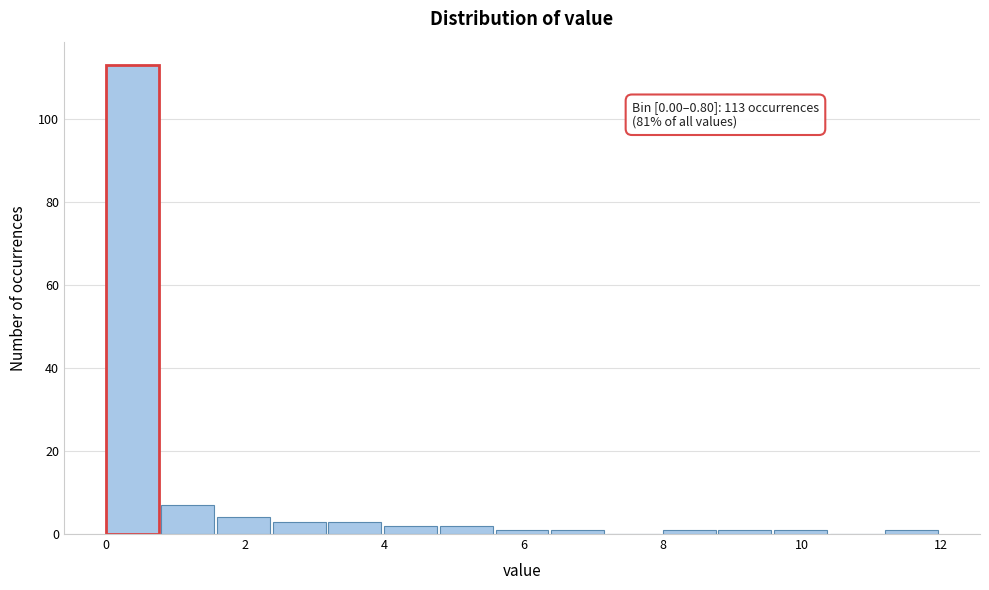

Which range on the x-axis has the tallest bar?

0.0 to 0.8